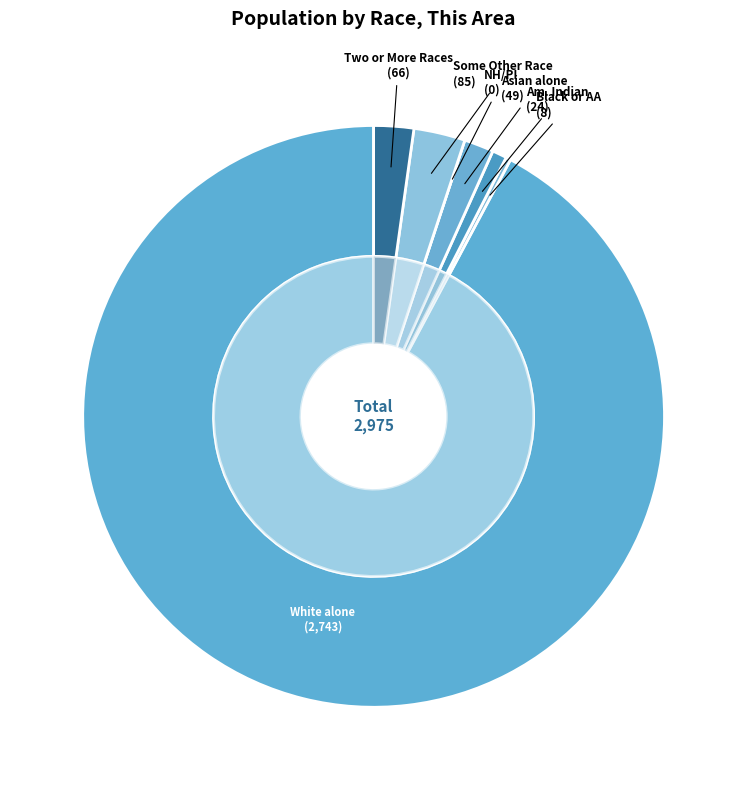

Which category has the smallest portion of the pie?

Native Hawaiian and Other Pacific Islander